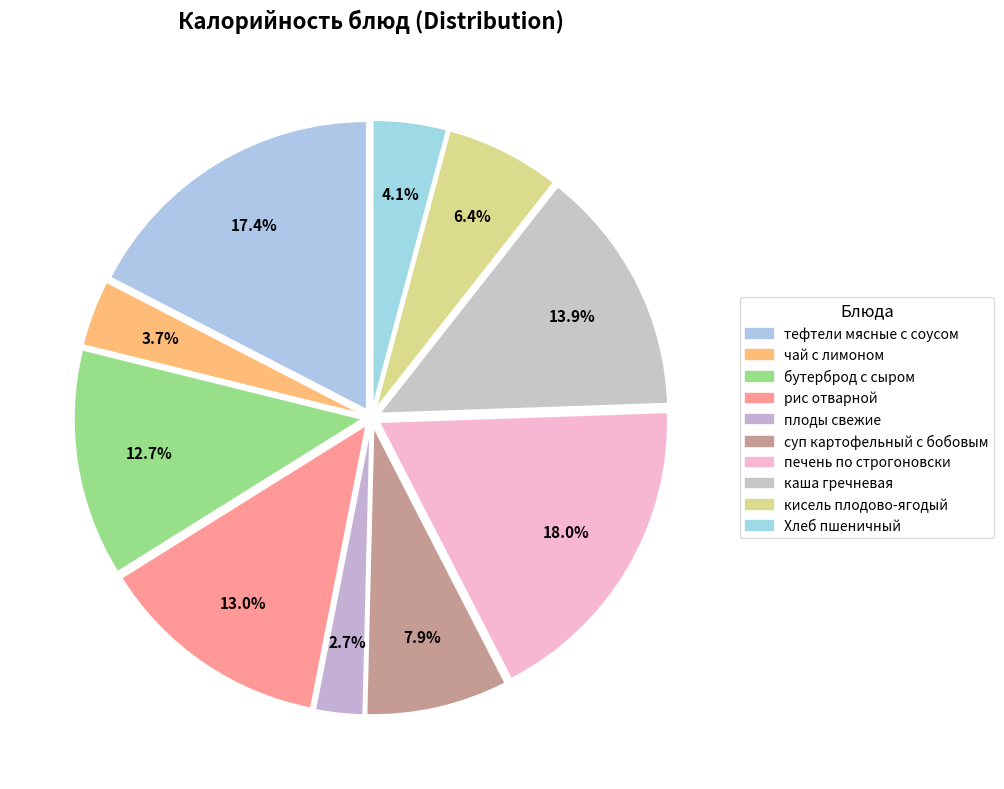

What portion of the pie excludes плоды свежие?

97.3%